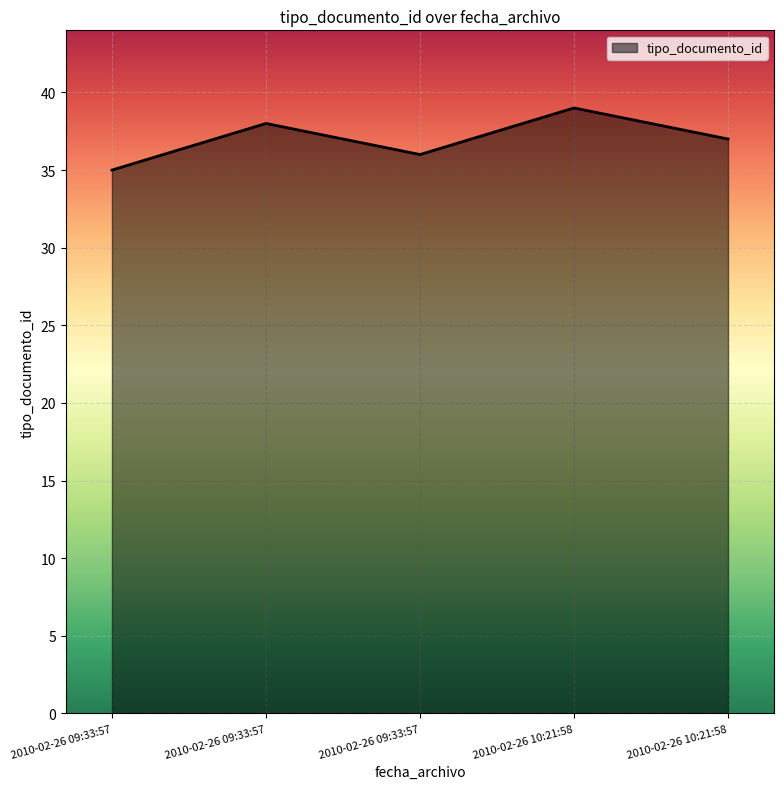

What is the label of the 1st point from the left?

2010-02-26 09:33:57